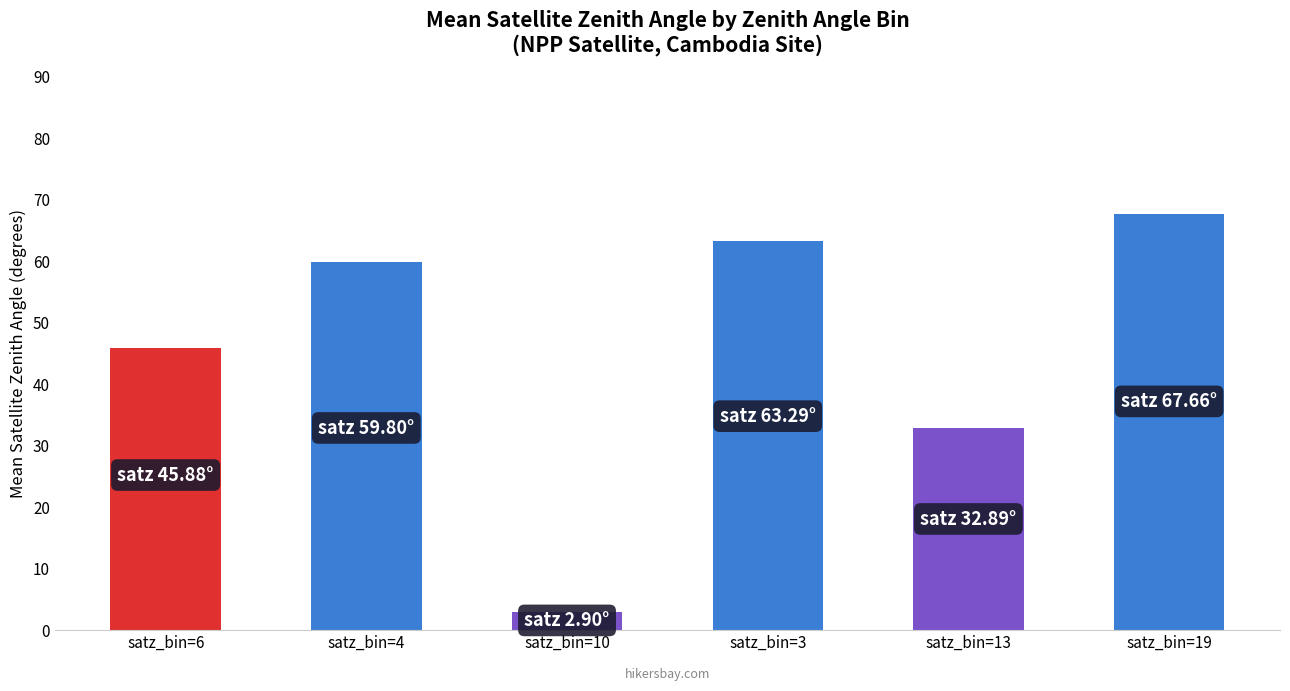

What is the label of the 2nd bar from the right?

satz_bin=13